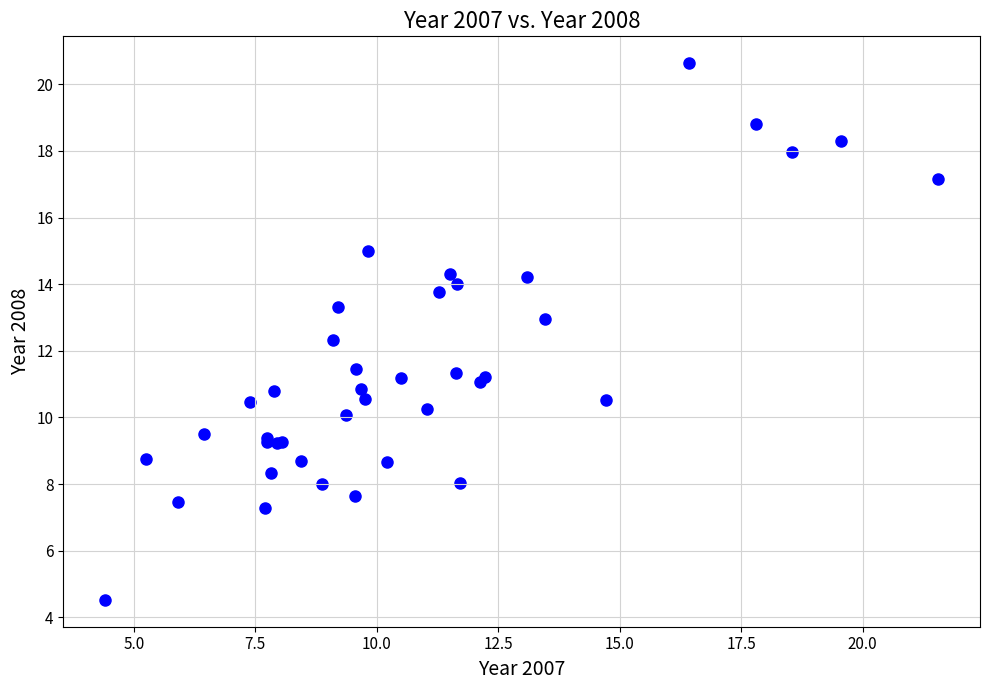

What Y value in the scatter plot is closest to 12?

12.3